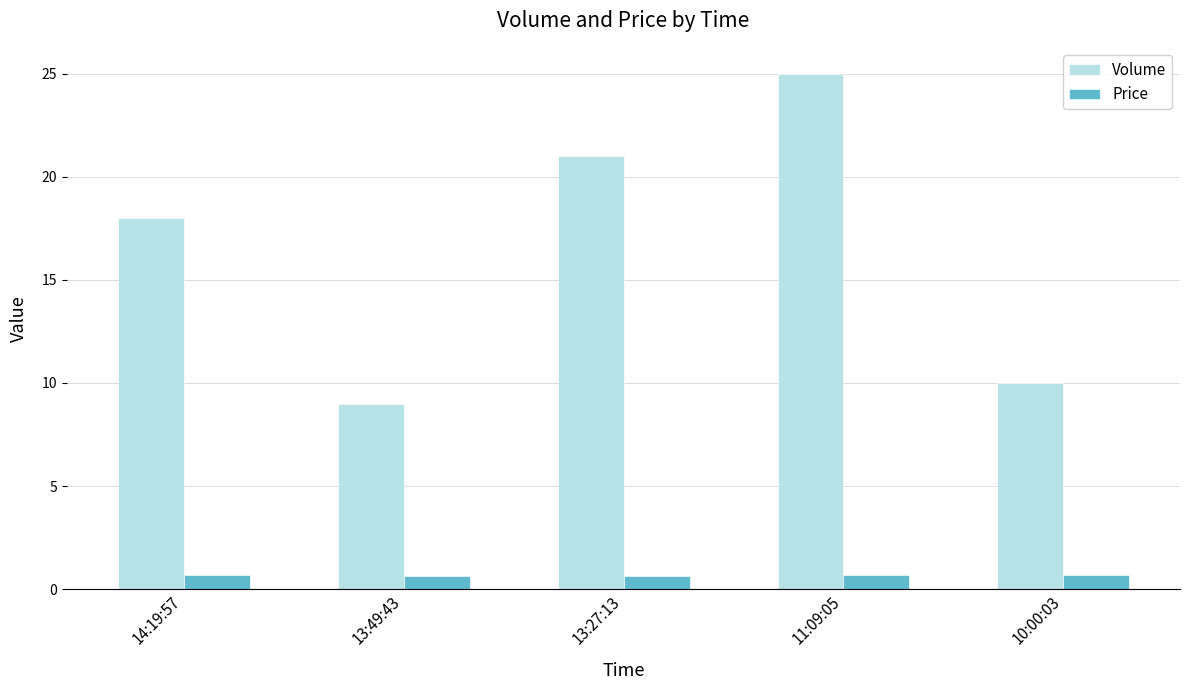

What is the maximum value shown in the chart?

25.0